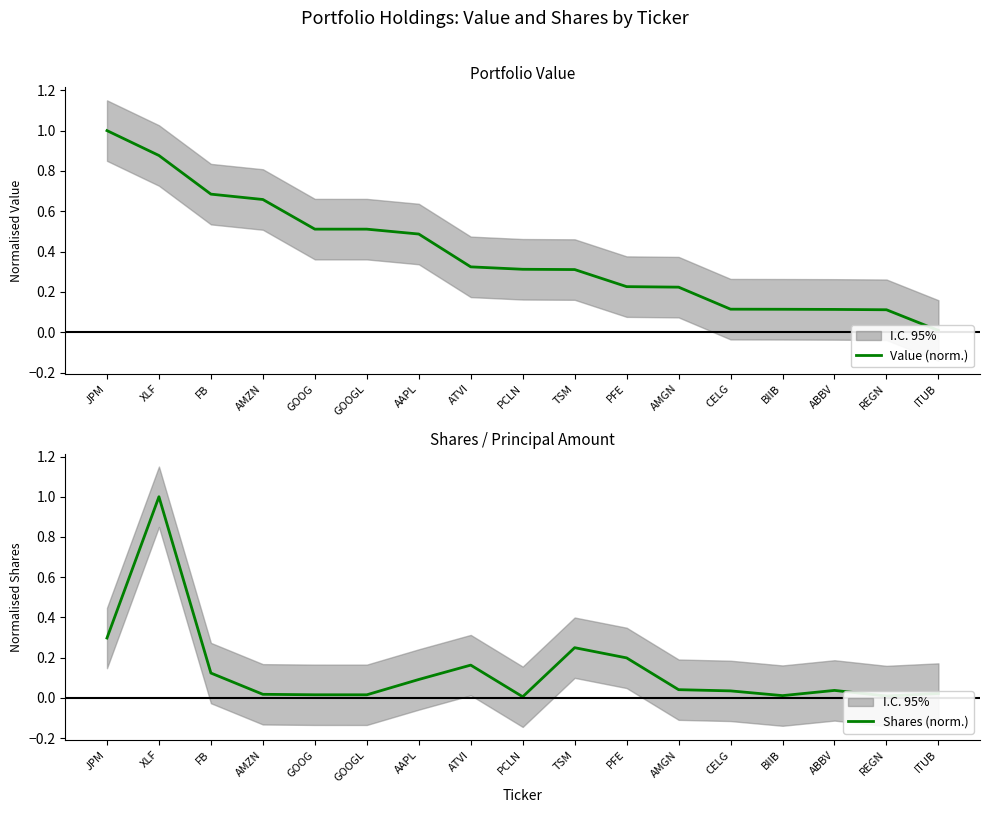

True or false: Shares (norm.) and Value (norm.) cross at least once.

True